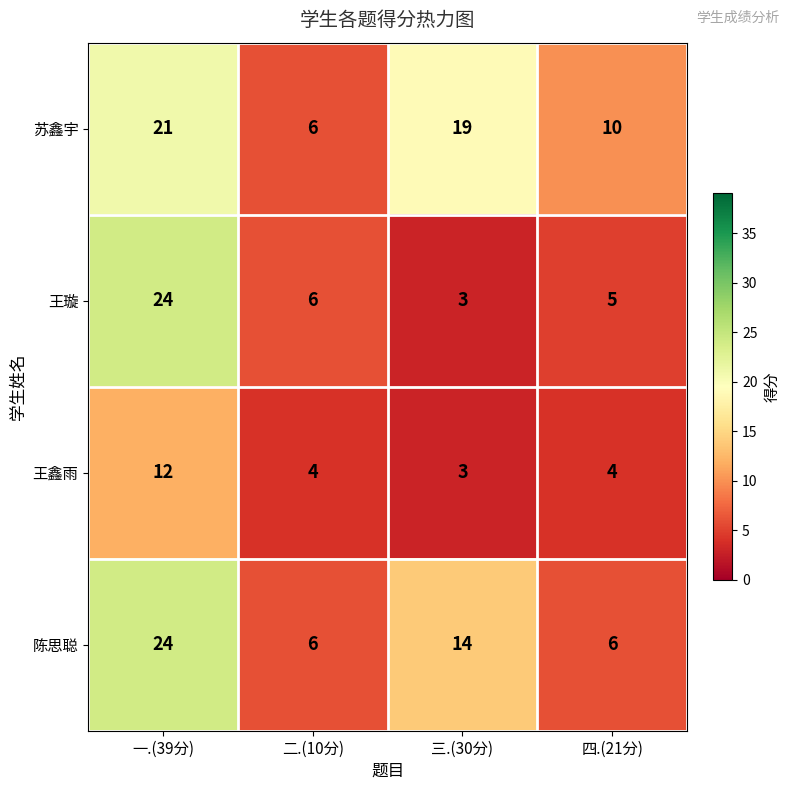

At 四.(21分), list the series in order from smallest to largest.

王鑫雨, 王璇, 陈思聪, 苏鑫宇